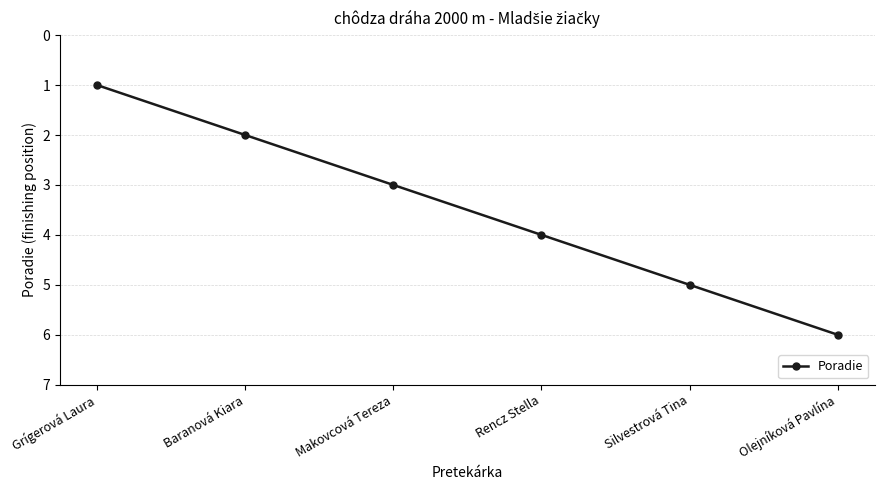

The chart shows a value of 1 at Grígerová Laura. True or false?

True